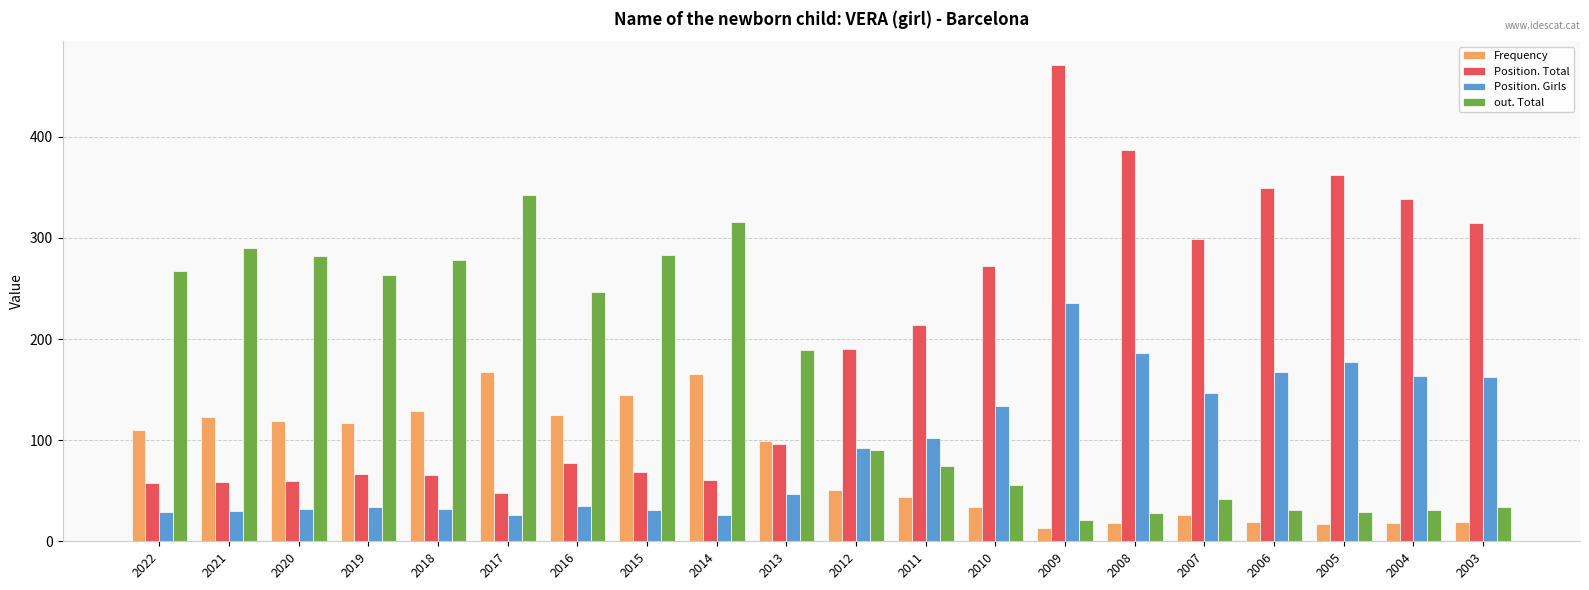

Is the value of Frequency at 2011 greater than the value of Position. Girls at 2017?

Yes